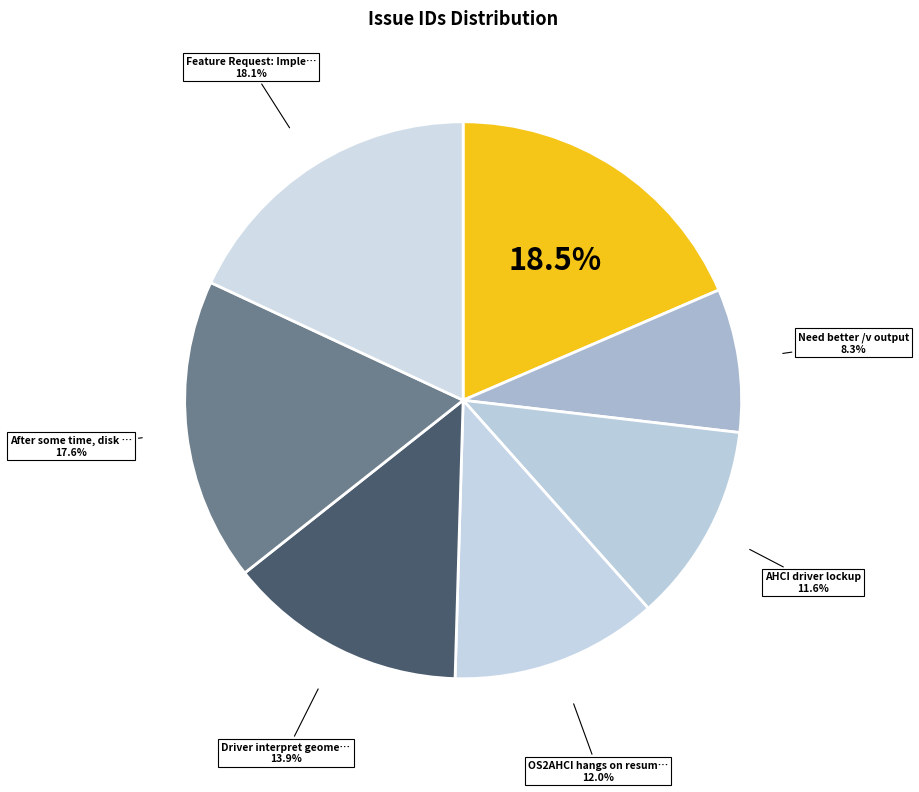

How many segments does this pie chart have?

7